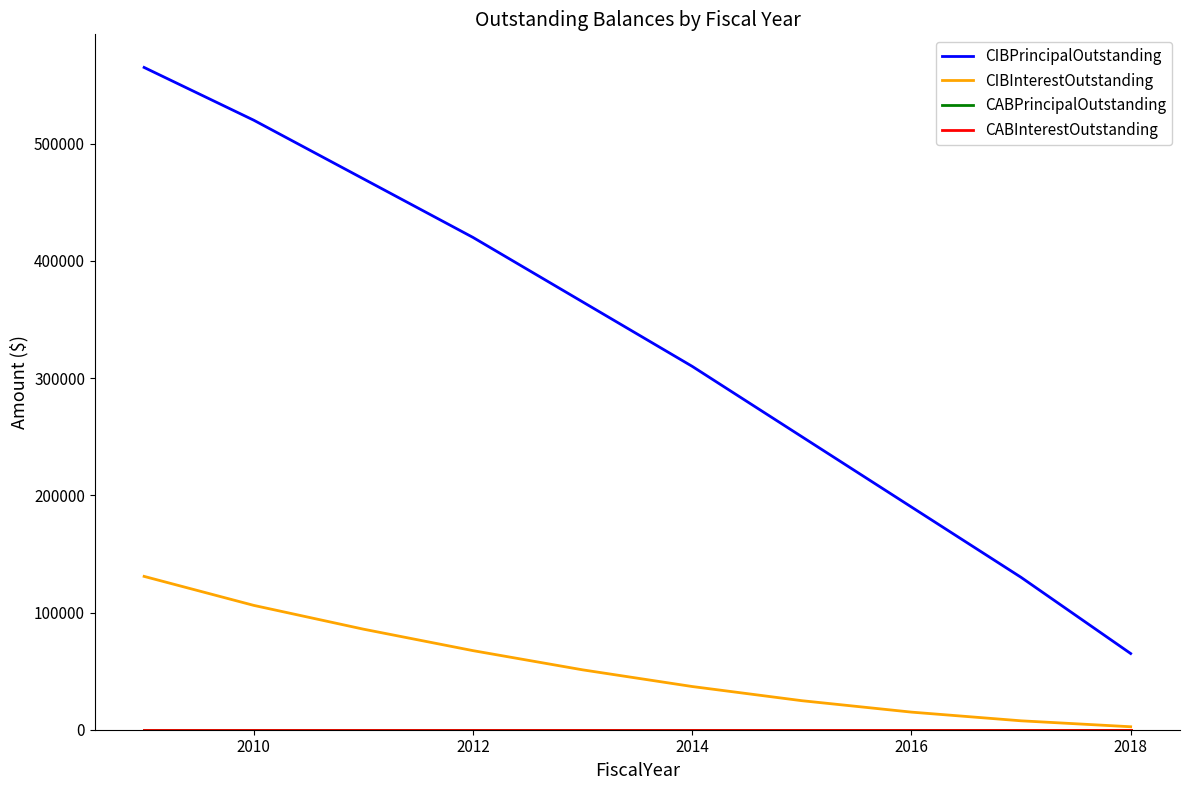

Does the chart have visible grid lines?

No